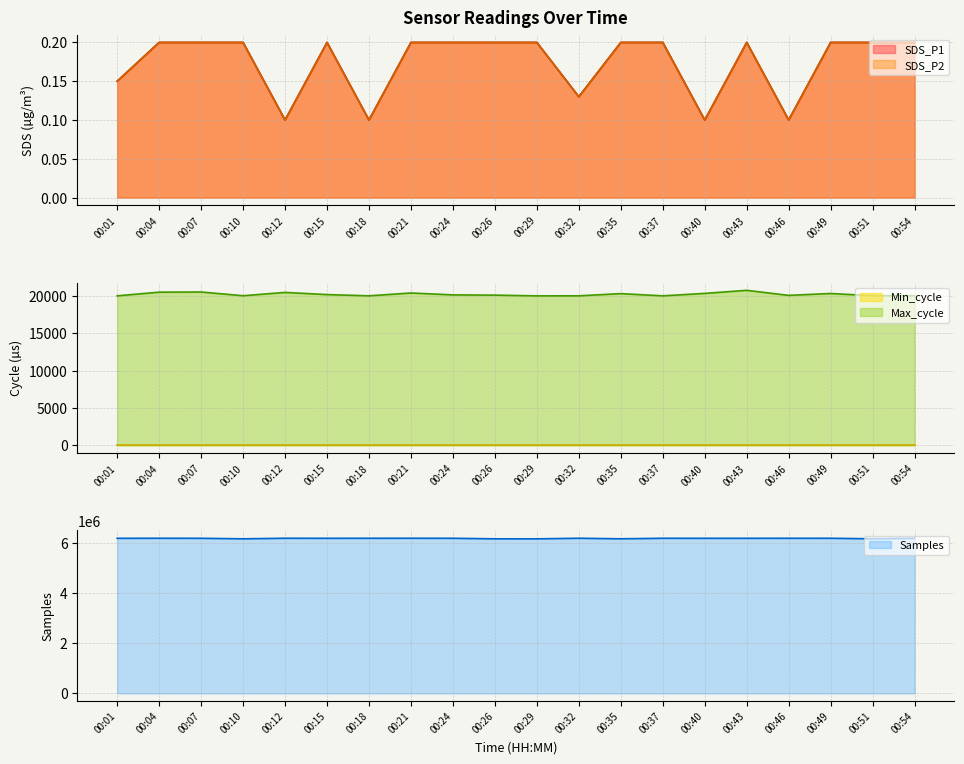

True or false: Samples and Max_cycle cross at least once.

False